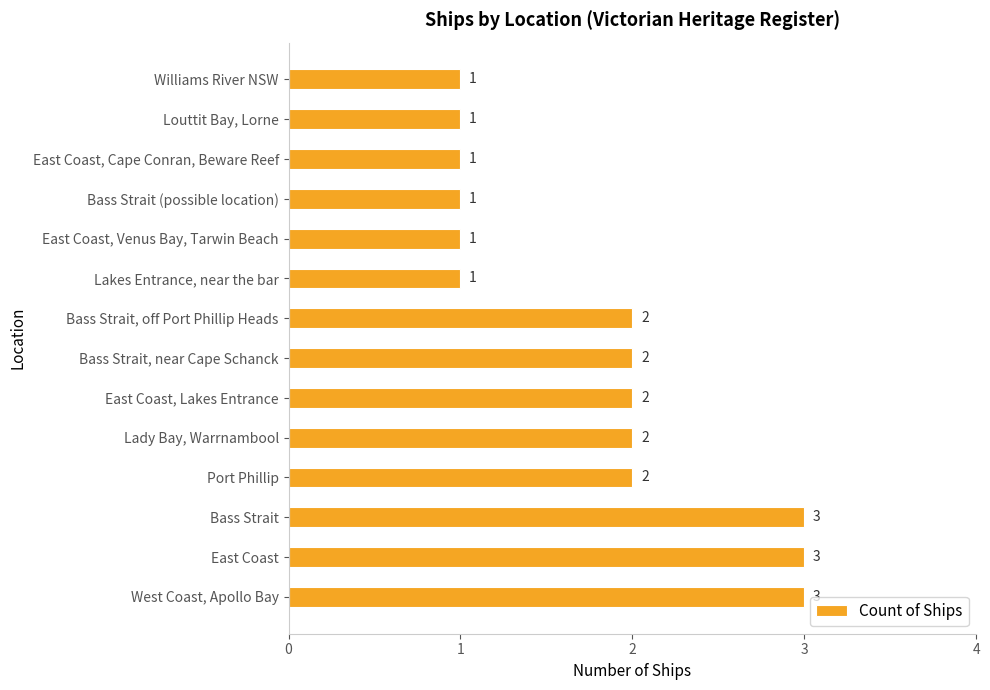

The chart shows a value of 1 at Lakes Entrance, near the bar. True or false?

True